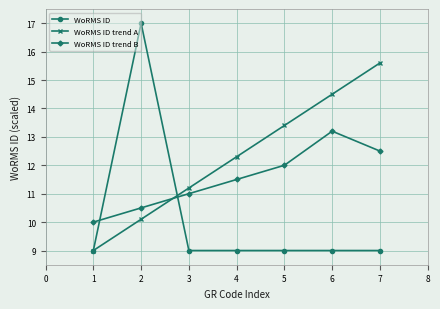

True or false: WoRMS ID has a value of 4.6 at 1.

False